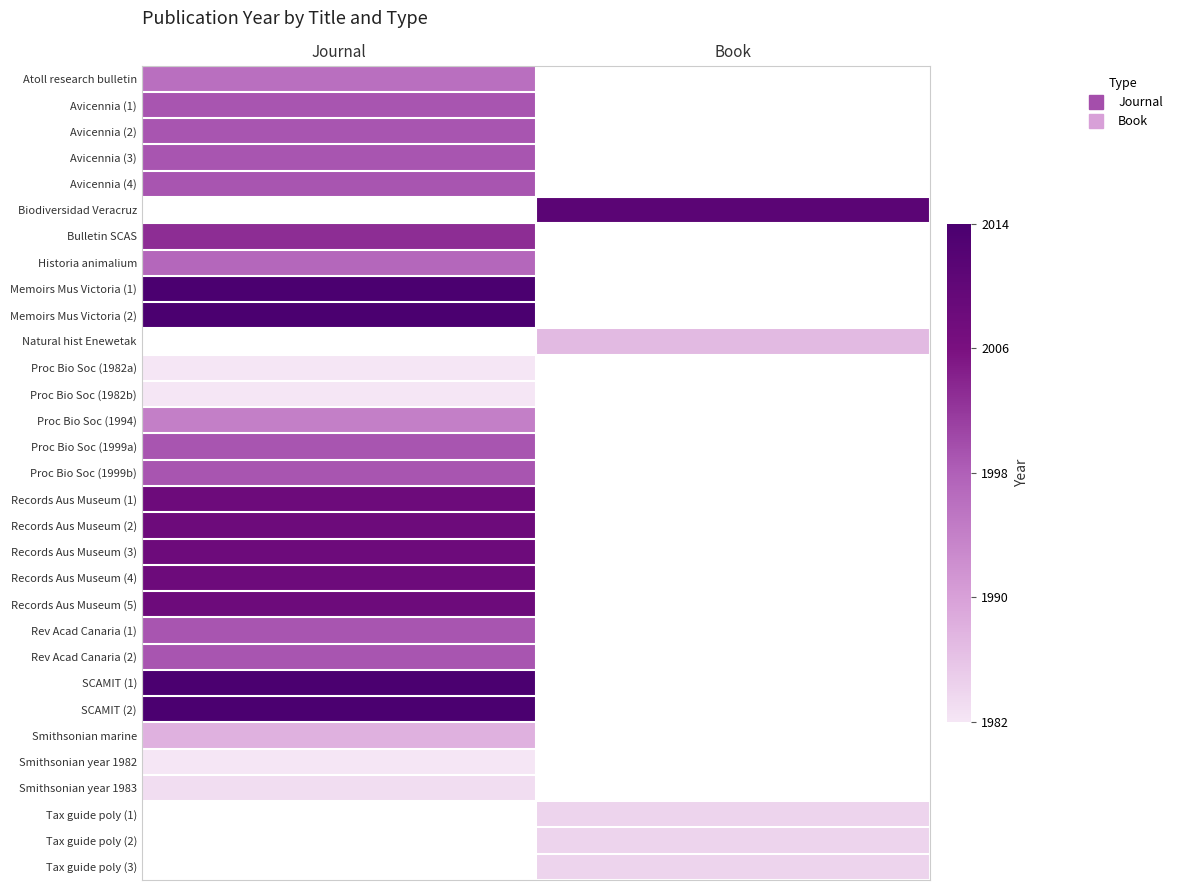

What is the spread (max minus min) of values at Journal?

32.0